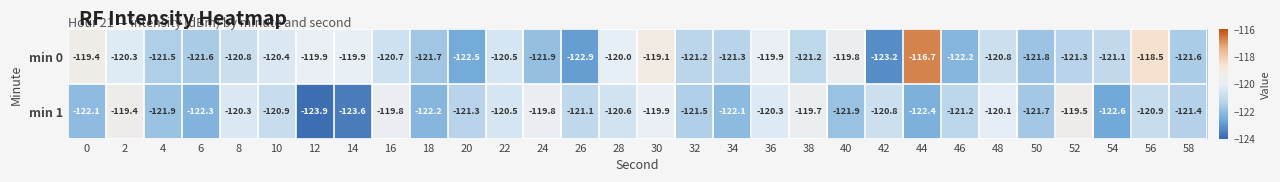

What is the difference between the maximum and second lowest values in the min 1 series?

4.2